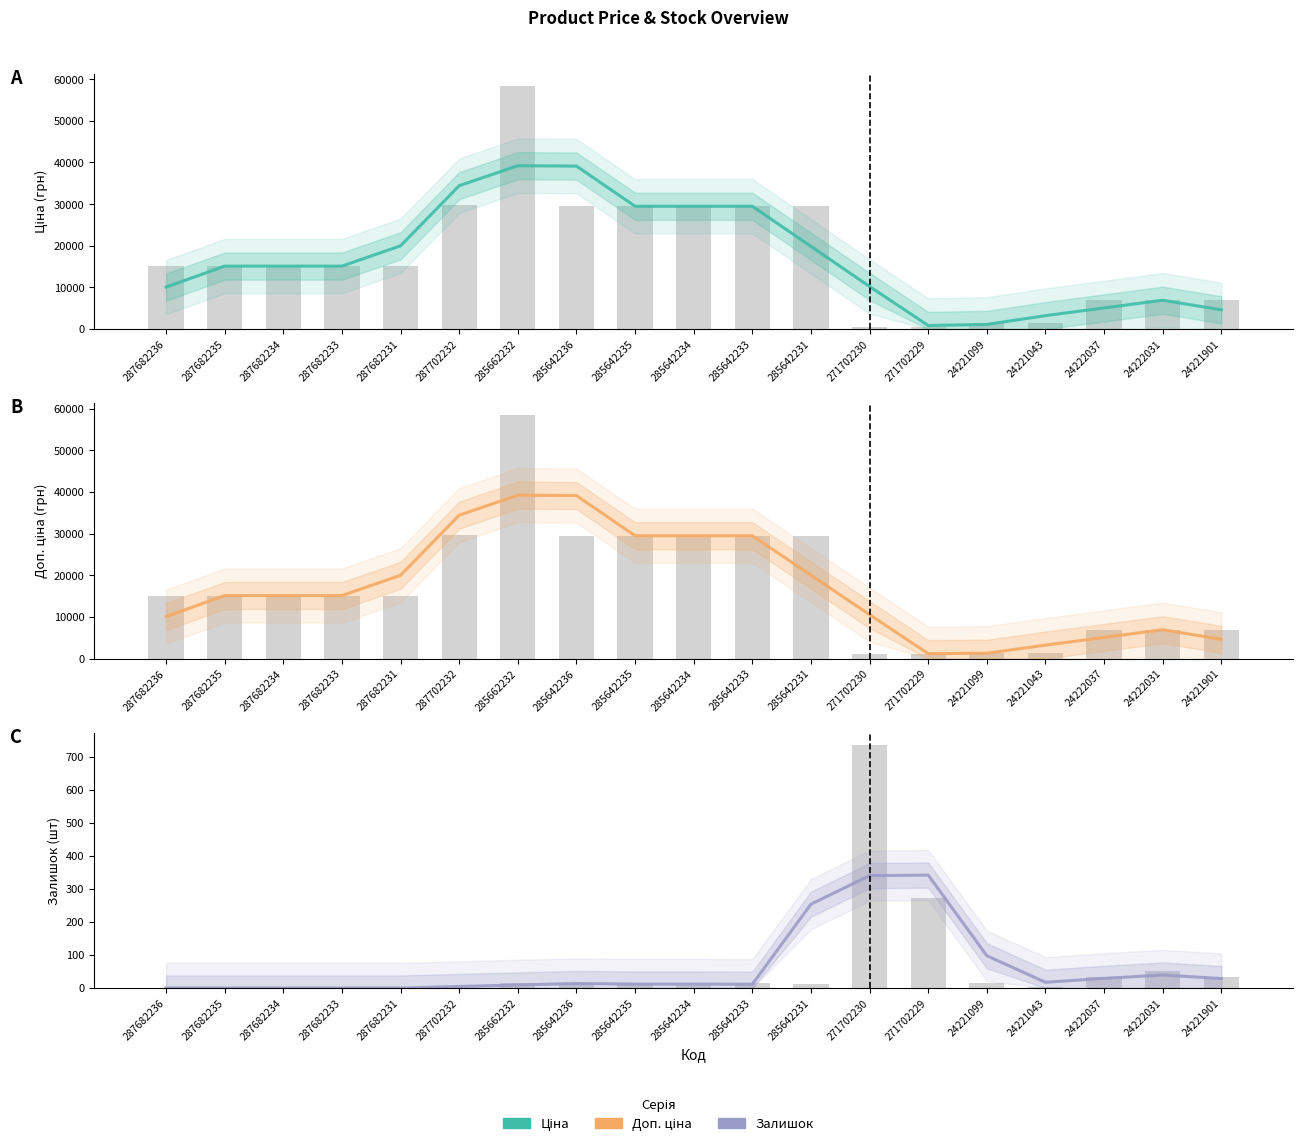

Which series has the largest total across all categories?

Доп. ціна